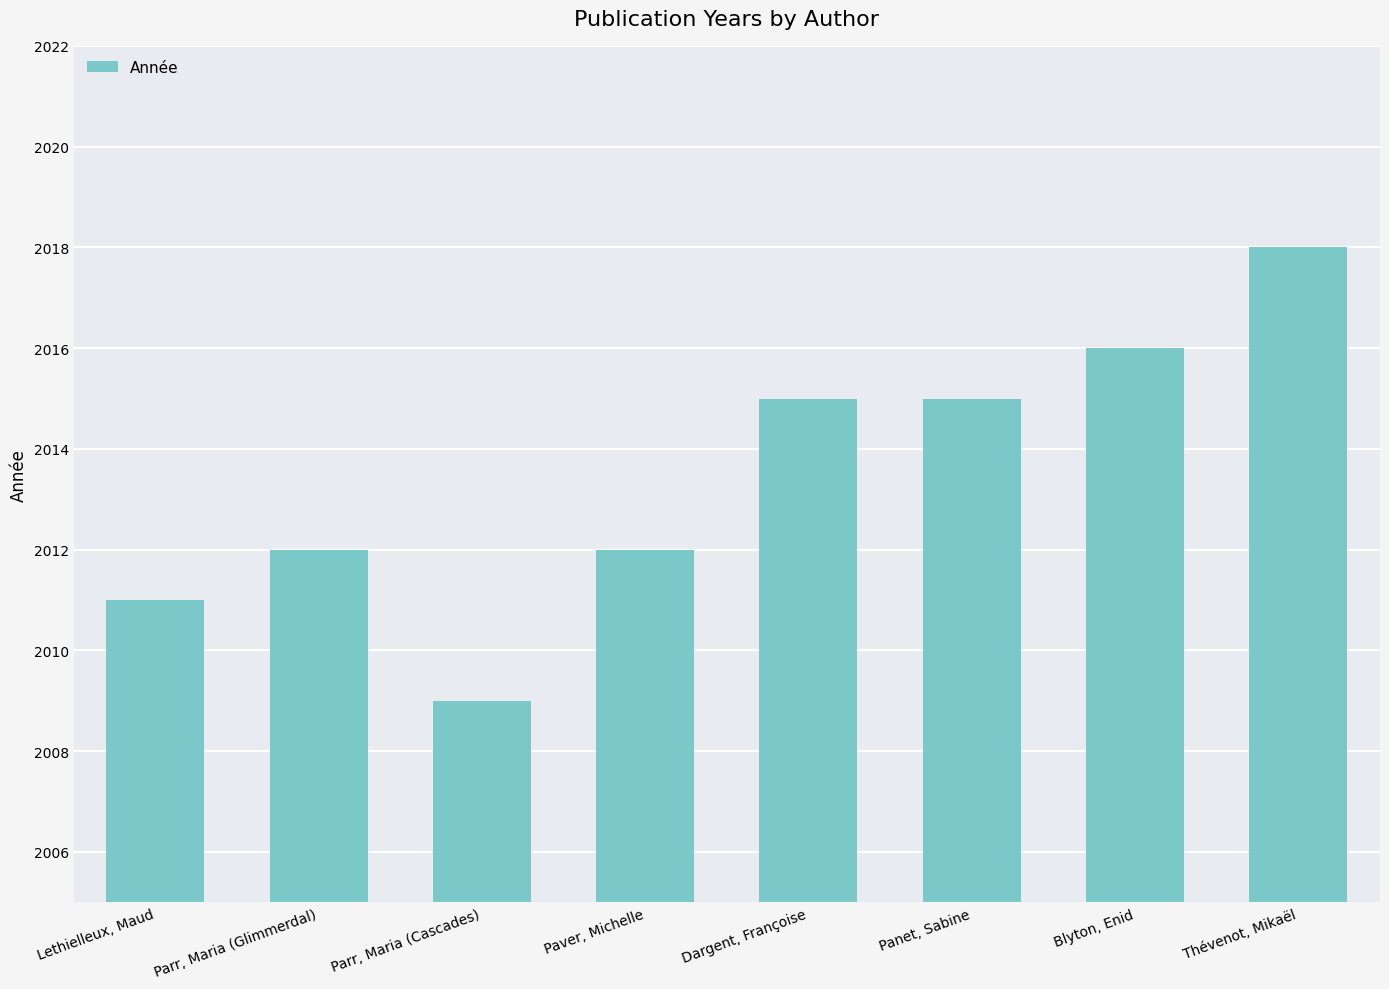

What is the sum of the values at Dargent, Françoise and Panet, Sabine?

4030